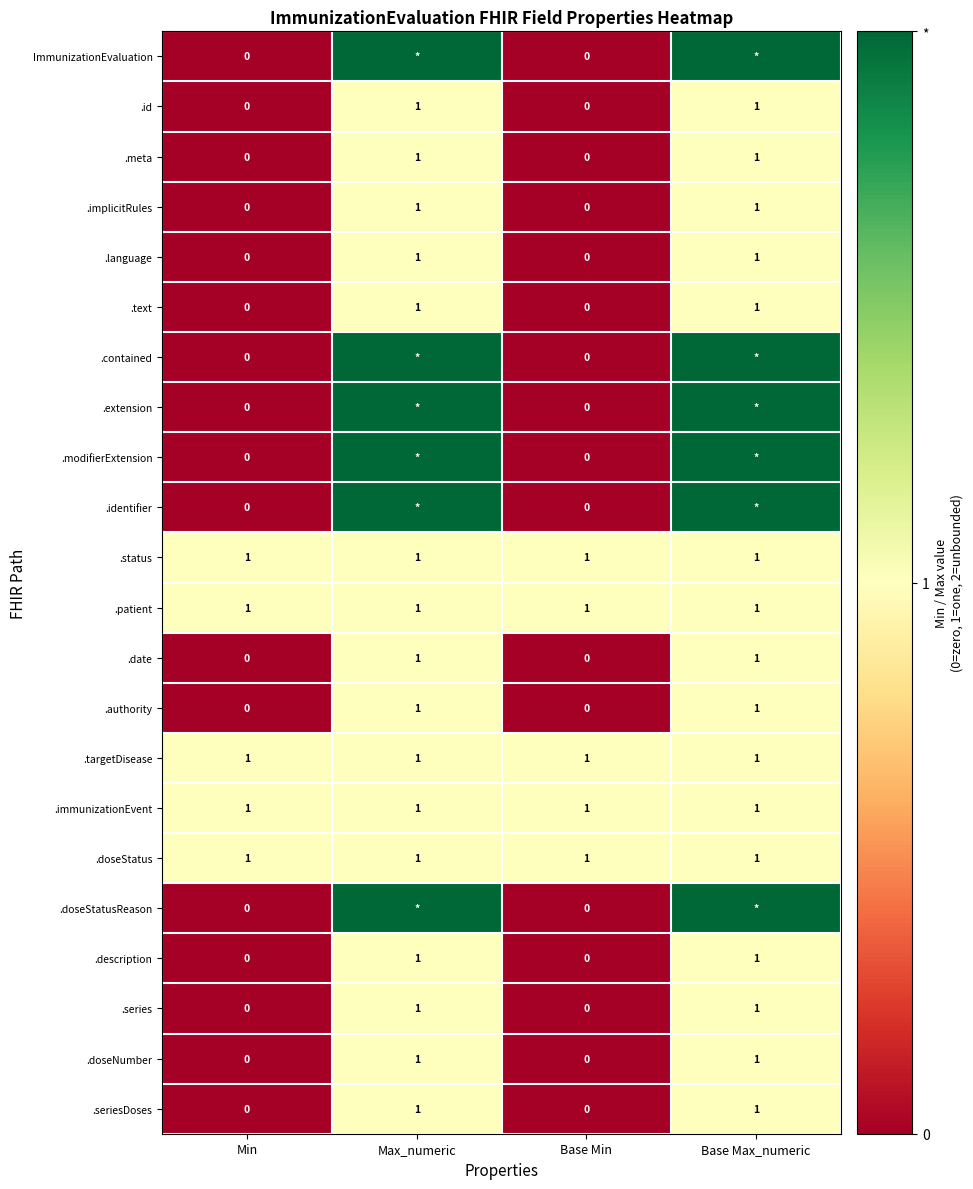

Is the value of .doseStatus at Min greater than the value of .authority at Min?

Yes